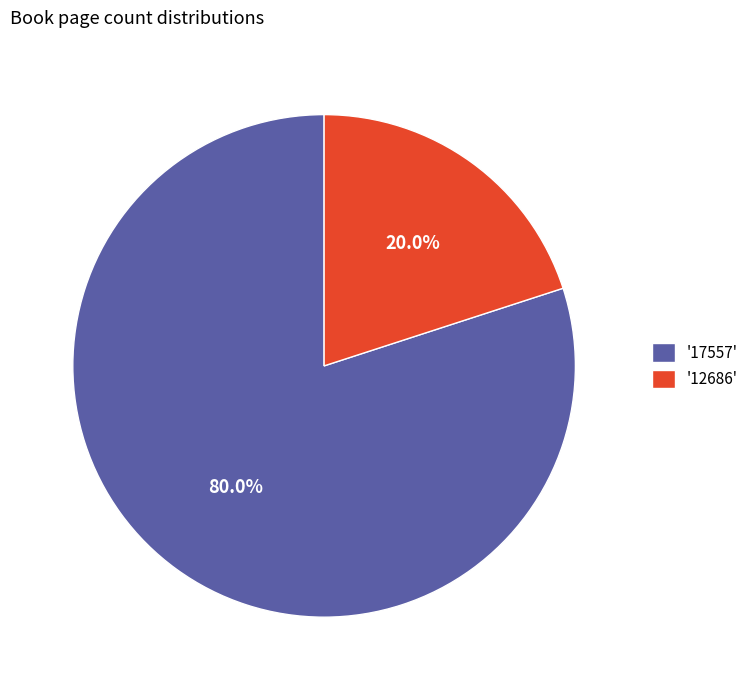

Which category has the biggest portion of the pie?

'17557'